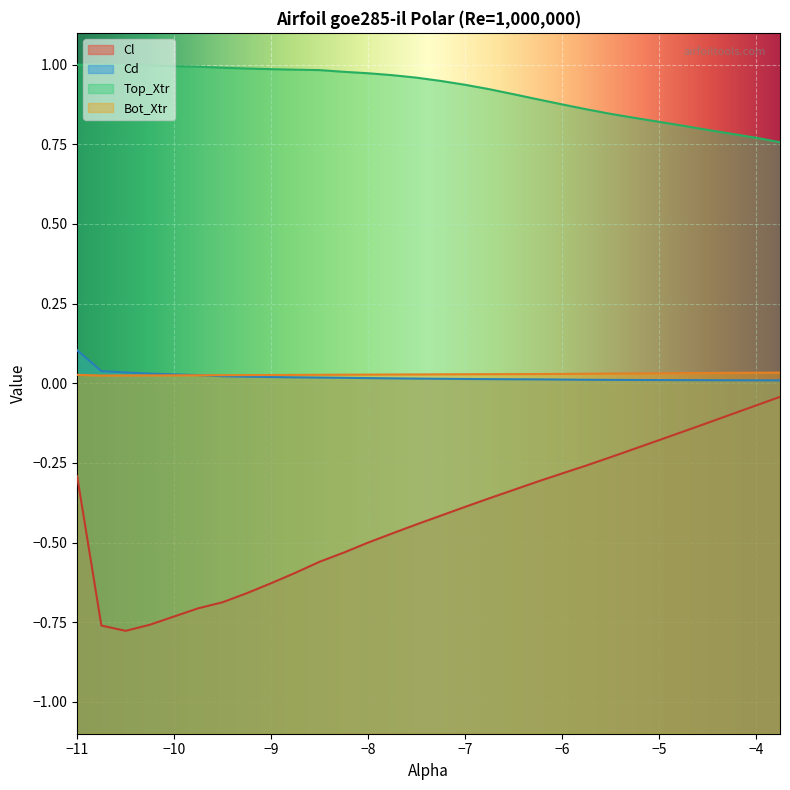

Reading left to right, what are all the values shown in this chart?

Cl: -11.0=-0.3	-10.75=-0.8	-10.5=-0.8	-10.25=-0.8	-10.0=-0.7	-9.75=-0.7	-9.5=-0.7	-9.25=-0.7	-9.0=-0.6	-8.75=-0.6	-8.5=-0.6	-8.25=-0.5	-8.0=-0.5	-7.75=-0.5	-7.5=-0.4	-7.25=-0.4	-7.0=-0.4	-6.75=-0.4	-6.5=-0.3	-6.25=-0.3	-6.0=-0.3	-5.75=-0.3	-5.5=-0.2	-5.25=-0.2	-5.0=-0.2	-4.75=-0.2	-4.5=-0.1	-4.25=-0.1	-4.0=-0.1	-3.75=-0.0
Cd: -11.0=0.1	-10.75=0.0	-10.5=0.0	-10.25=0.0	-10.0=0.0	-9.75=0.0	-9.5=0.0	-9.25=0.0	-9.0=0.0	-8.75=0.0	-8.5=0.0	-8.25=0.0	-8.0=0.0	-7.75=0.0	-7.5=0.0	-7.25=0.0	-7.0=0.0	-6.75=0.0	-6.5=0.0	-6.25=0.0	-6.0=0.0	-5.75=0.0	-5.5=0.0	-5.25=0.0	-5.0=0.0	-4.75=0.0	-4.5=0.0	-4.25=0.0	-4.0=0.0	-3.75=0.0
Top_Xtr: -11.0=1.0	-10.75=1.0	-10.5=1.0	-10.25=1.0	-10.0=1.0	-9.75=1.0	-9.5=1.0	-9.25=1.0	-9.0=1.0	-8.75=1.0	-8.5=1.0	-8.25=1.0	-8.0=1.0	-7.75=1.0	-7.5=1.0	-7.25=0.9	-7.0=0.9	-6.75=0.9	-6.5=0.9	-6.25=0.9	-6.0=0.9	-5.75=0.9	-5.5=0.8	-5.25=0.8	-5.0=0.8	-4.75=0.8	-4.5=0.8	-4.25=0.8	-4.0=0.8	-3.75=0.8
Bot_Xtr: -11.0=0.0	-10.75=0.0	-10.5=0.0	-10.25=0.0	-10.0=0.0	-9.75=0.0	-9.5=0.0	-9.25=0.0	-9.0=0.0	-8.75=0.0	-8.5=0.0	-8.25=0.0	-8.0=0.0	-7.75=0.0	-7.5=0.0	-7.25=0.0	-7.0=0.0	-6.75=0.0	-6.5=0.0	-6.25=0.0	-6.0=0.0	-5.75=0.0	-5.5=0.0	-5.25=0.0	-5.0=0.0	-4.75=0.0	-4.5=0.0	-4.25=0.0	-4.0=0.0	-3.75=0.0